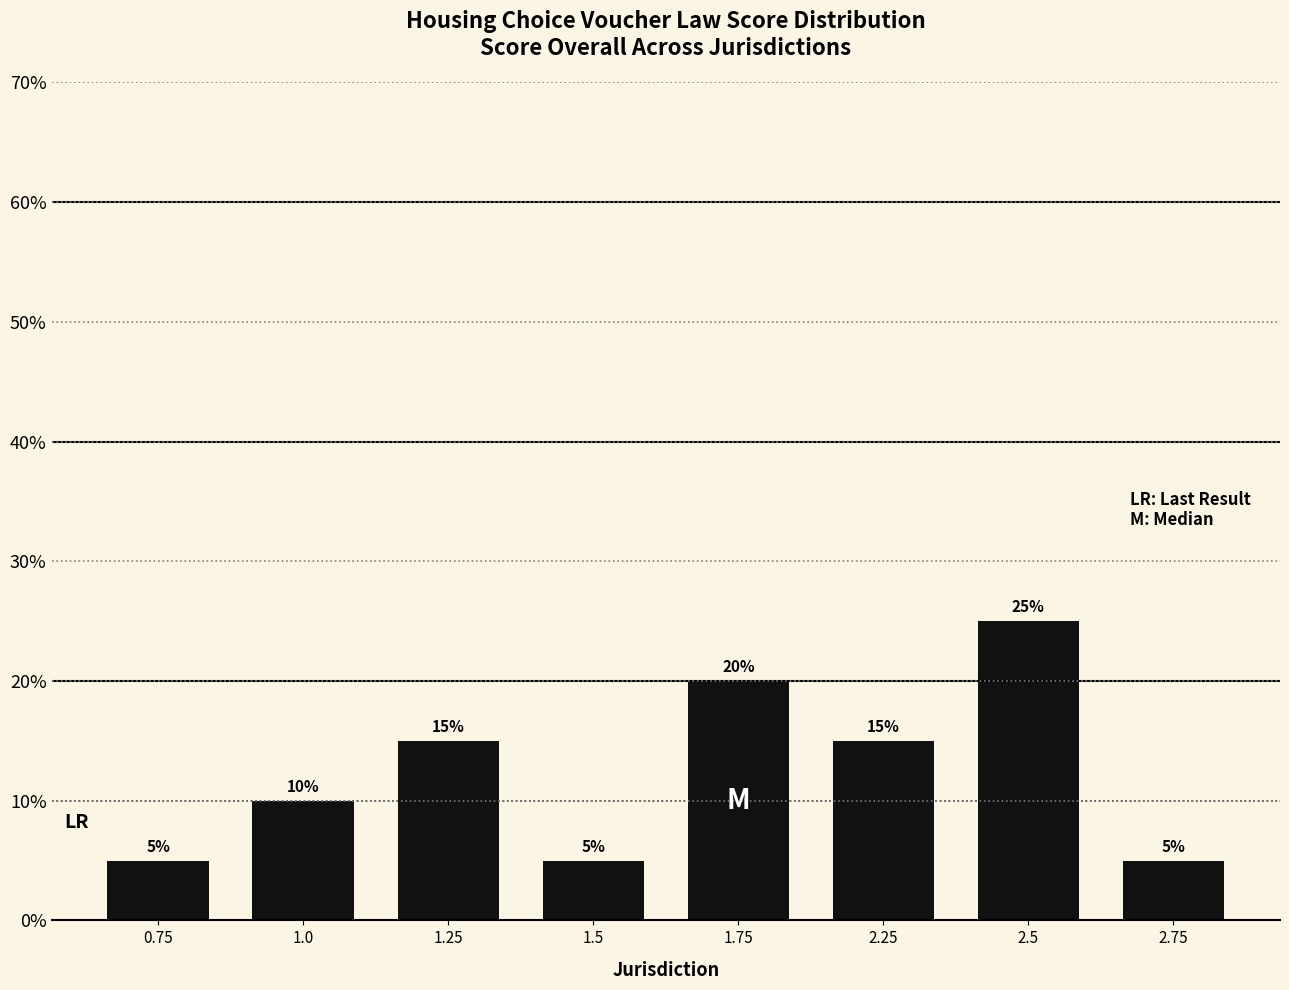

Is it true that the value at 1.0 is 10?

True